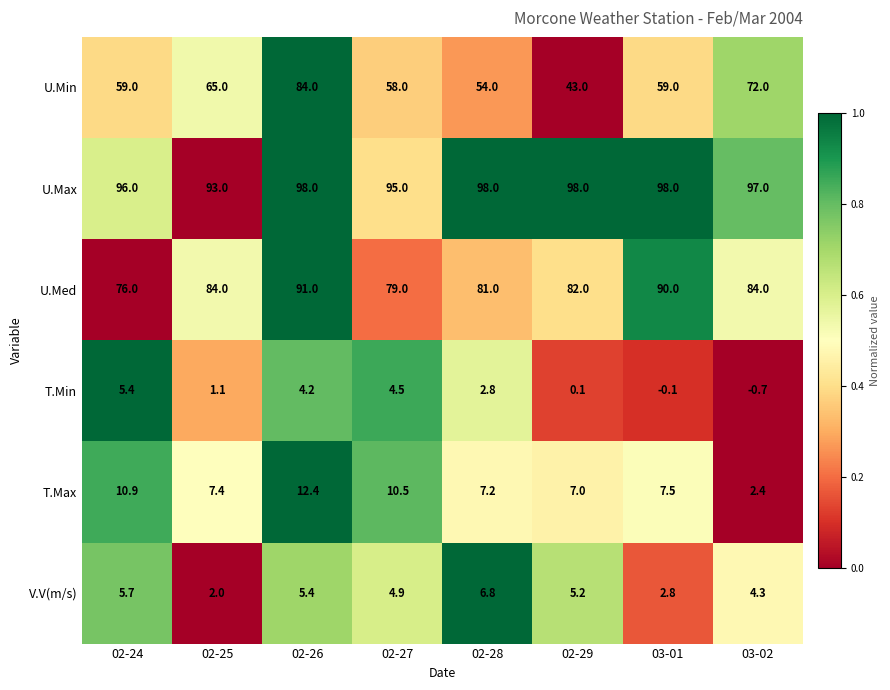

At which category is the sum across all series the highest?

02-26